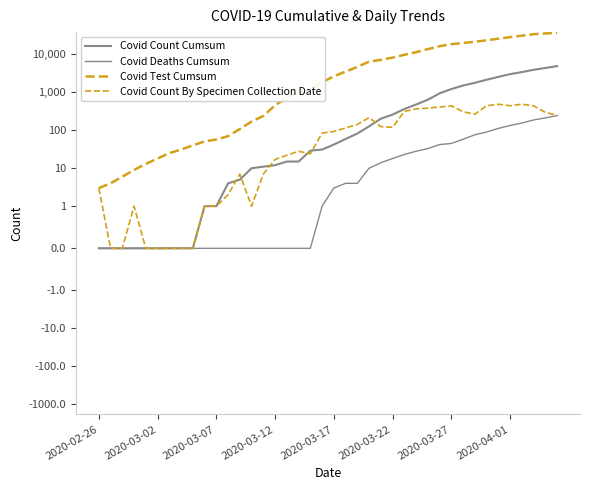

After their last crossing, which series has the higher values: Covid Count By Specimen Collection Date or Covid Count Cumsum?

Covid Count Cumsum